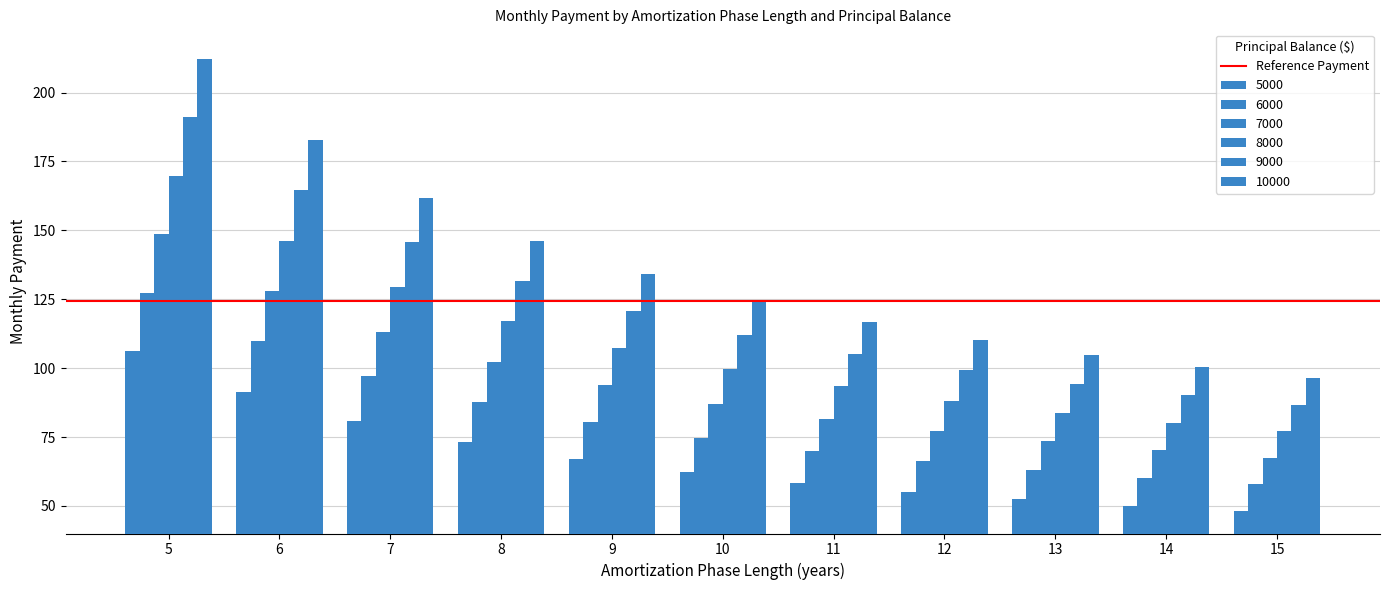

True or false: 5000 has a value of 117.6 at 11.

False